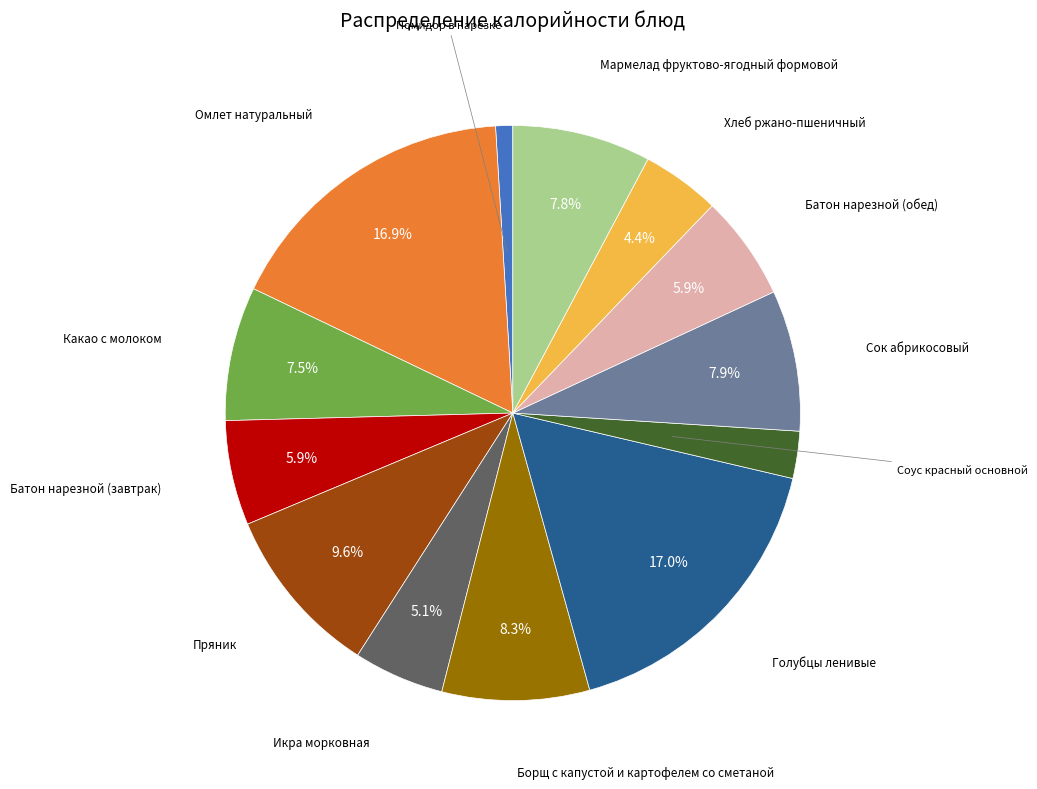

Is there any slice that represents more than half of the pie?

No